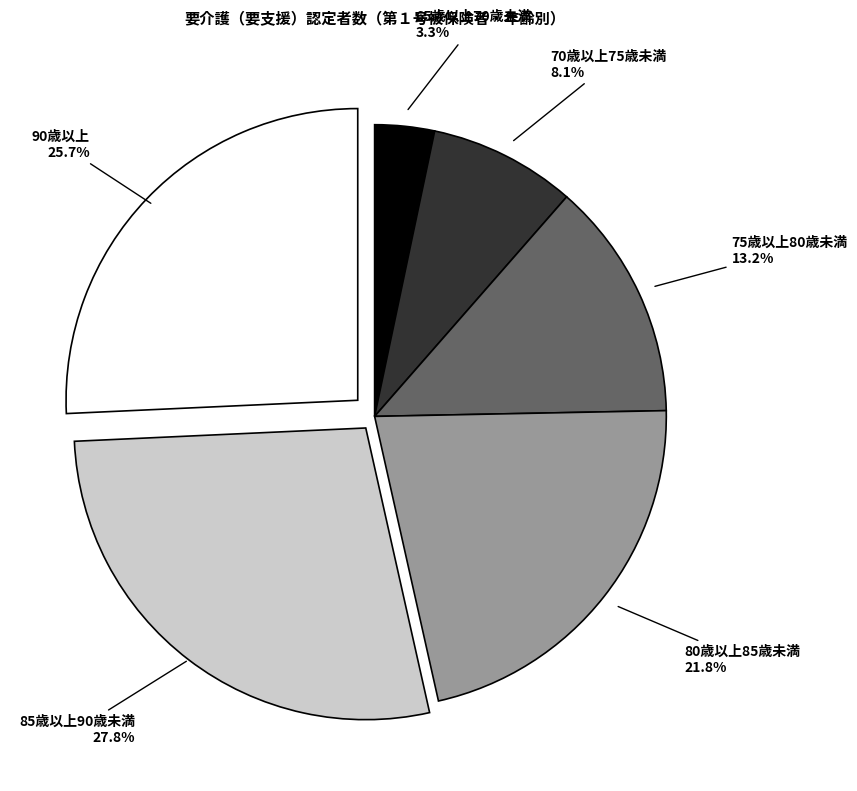

What percentage do 90歳以上 and 65歳以上70歳未満 together represent?

29.0%